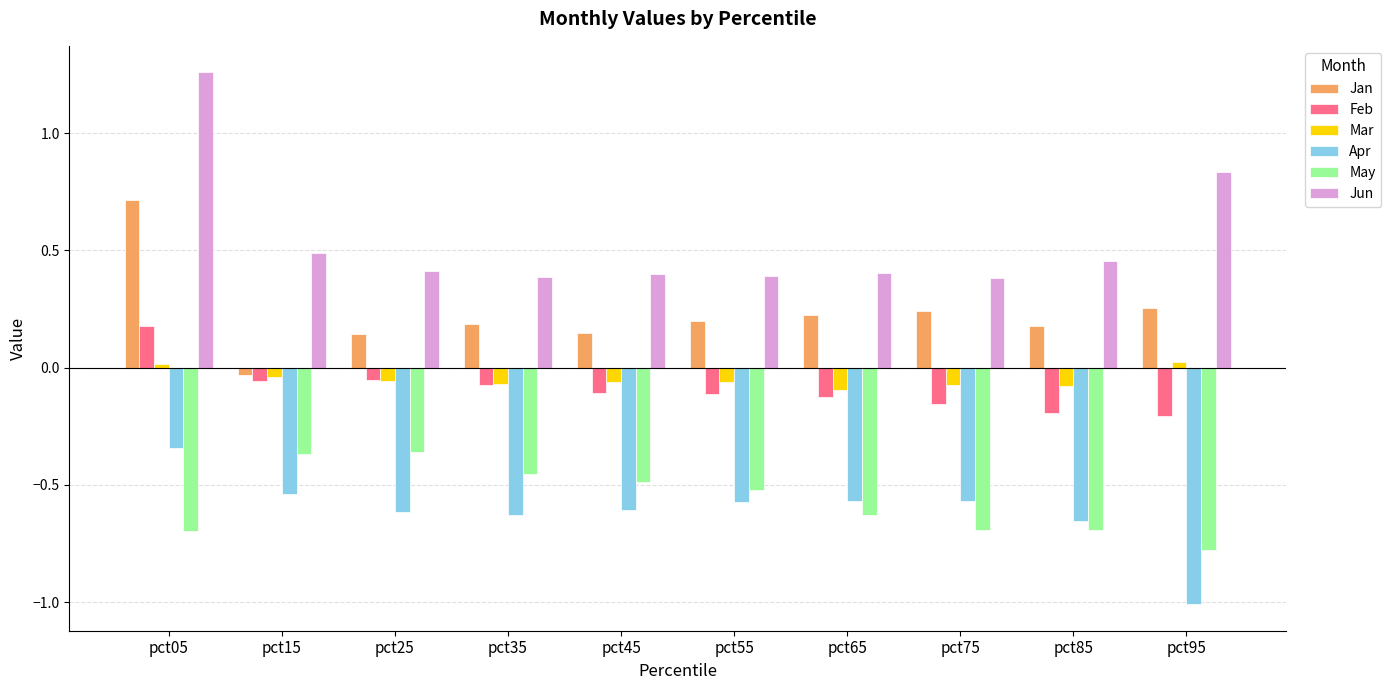

What is the sum of all Jun values?

5.4